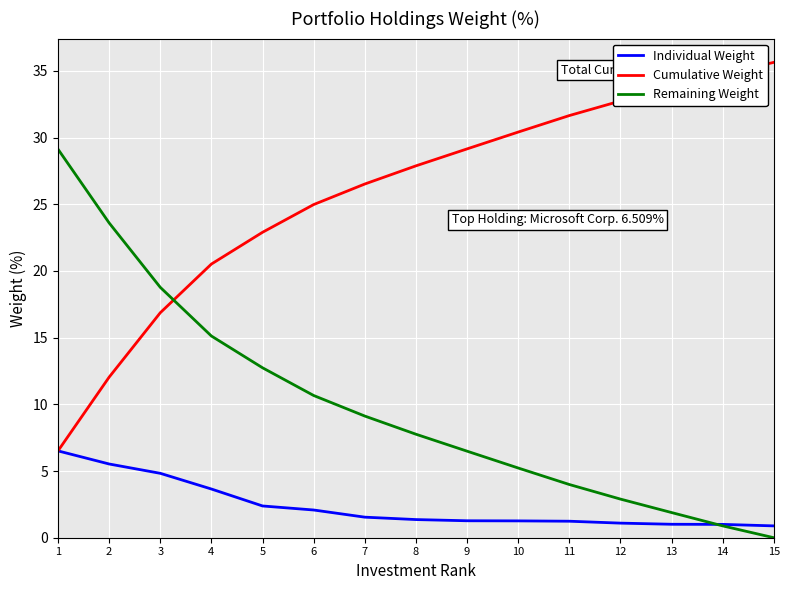

What is the difference between the highest and lowest values at 10?

29.1